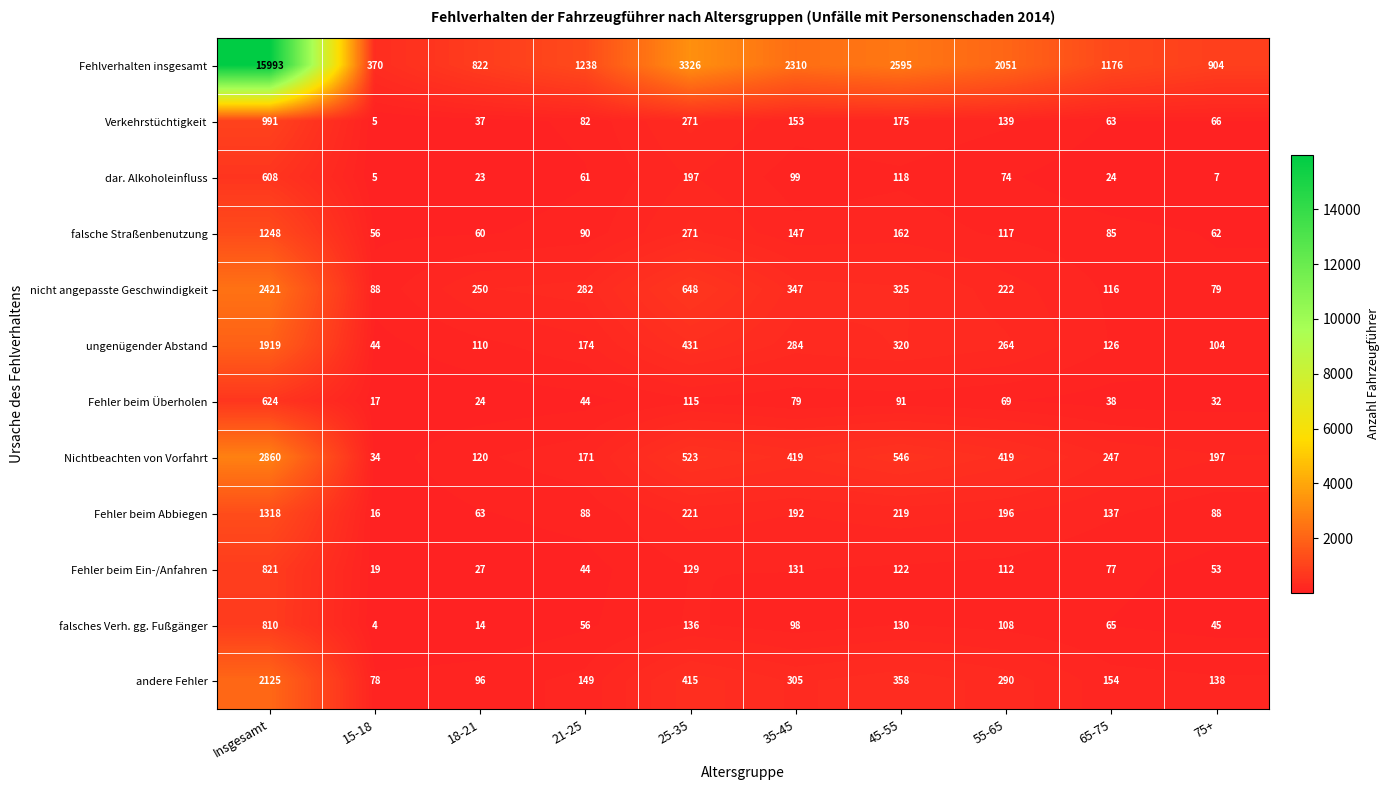

Which category has the lowest value across all series?

15-18